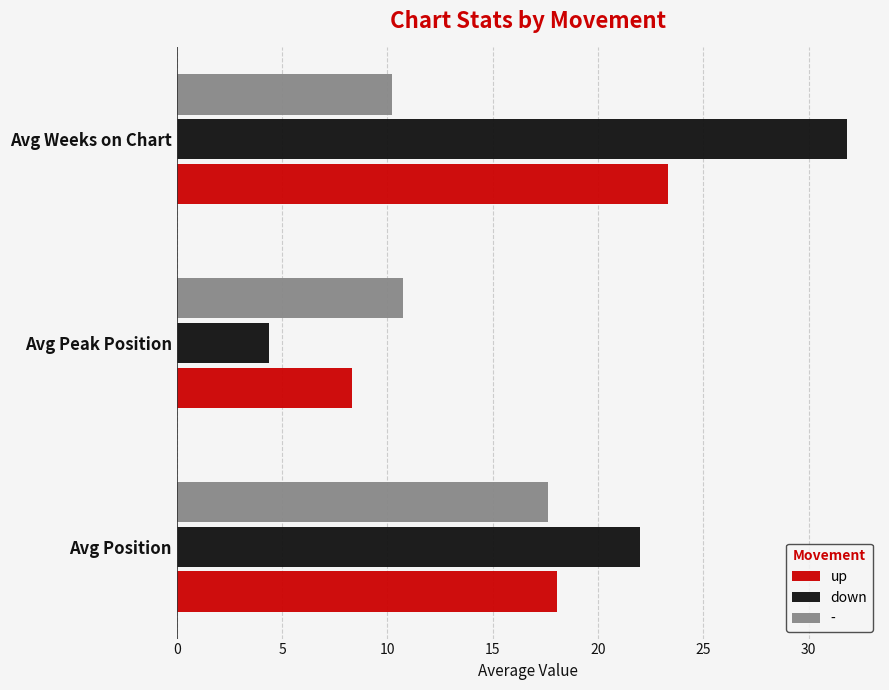

How many values in the up series are below 18?

1